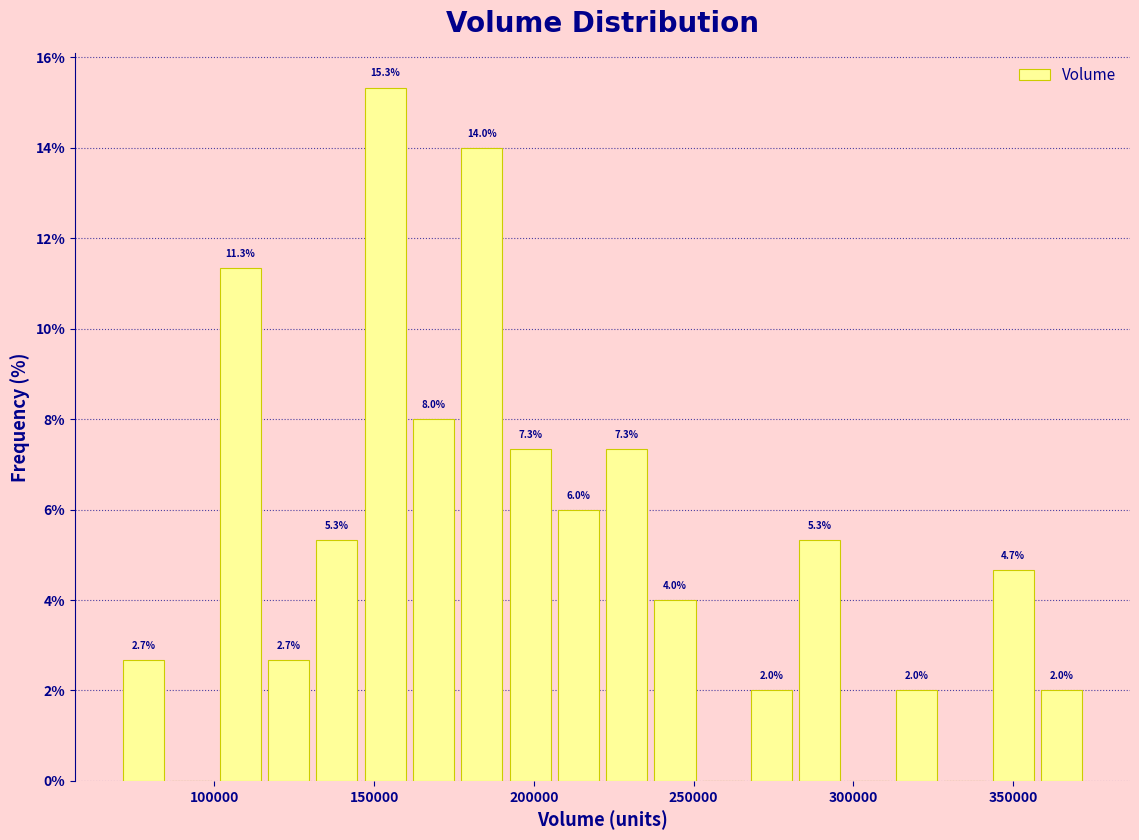

Around what value on the x-axis is the tallest bar? Give the approximate position of its centre, as read against the axis.

155000